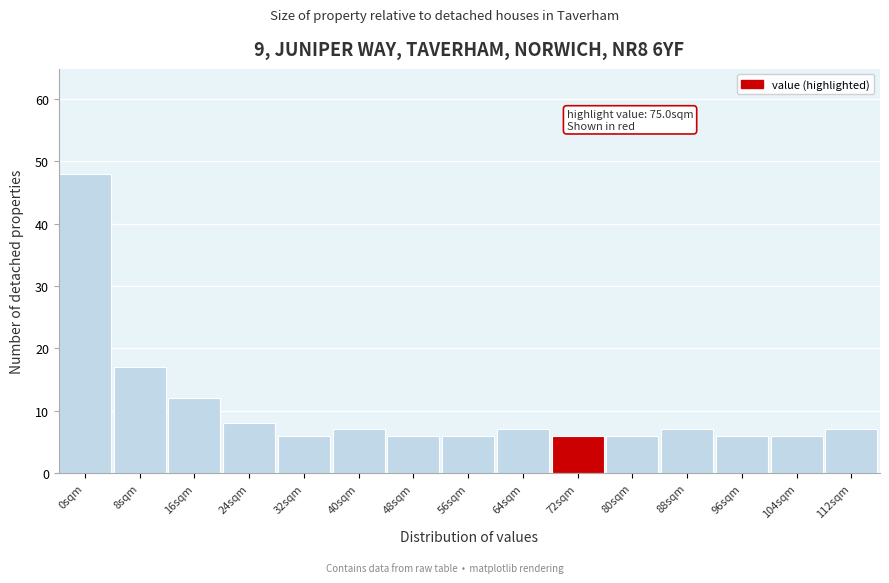

Reading left to right, extract all data points from this chart.

48	17	12	8	6	7	6	6	7	6	6	7	6	6	7